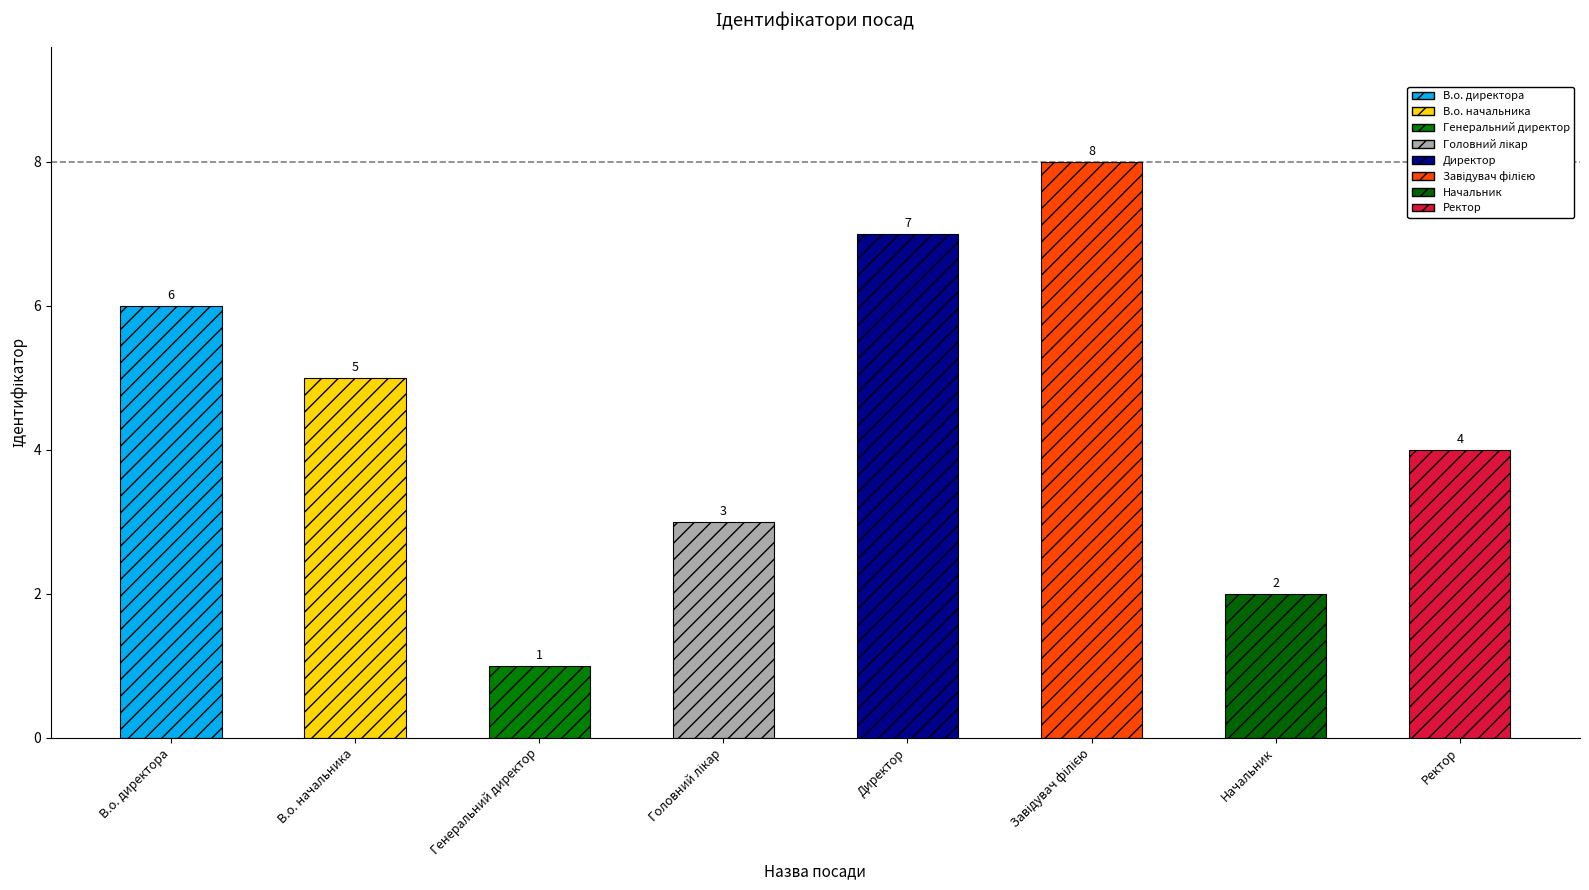

Count the values in the range 3 to 7.

5